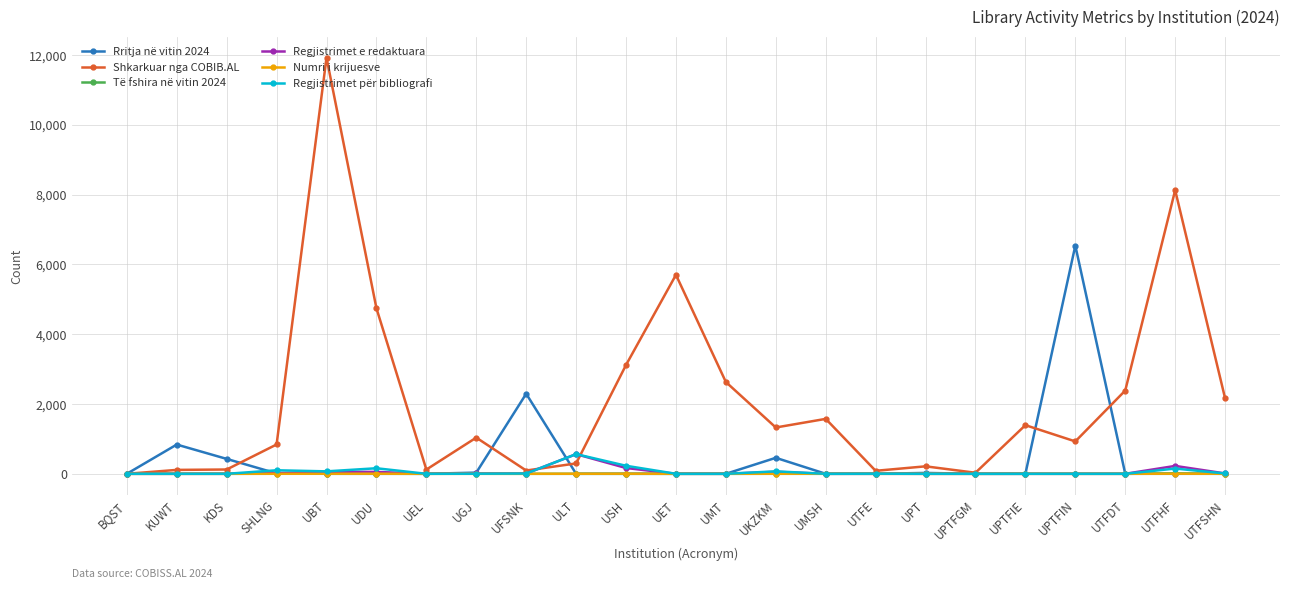

At how many categories does at least one series exceed 4455?

5